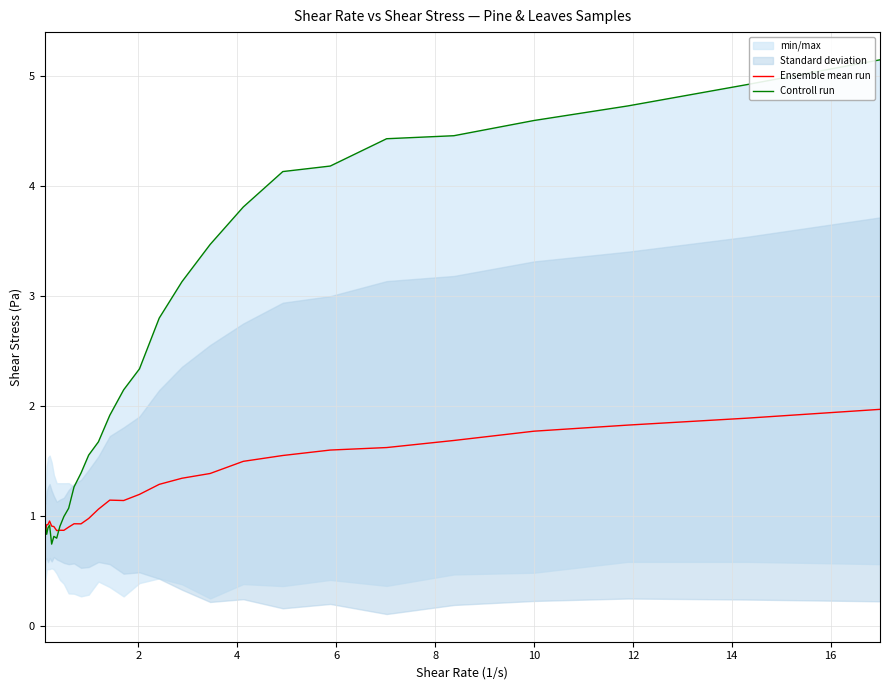

What is the maximum value for Ensemble mean run?

2.0